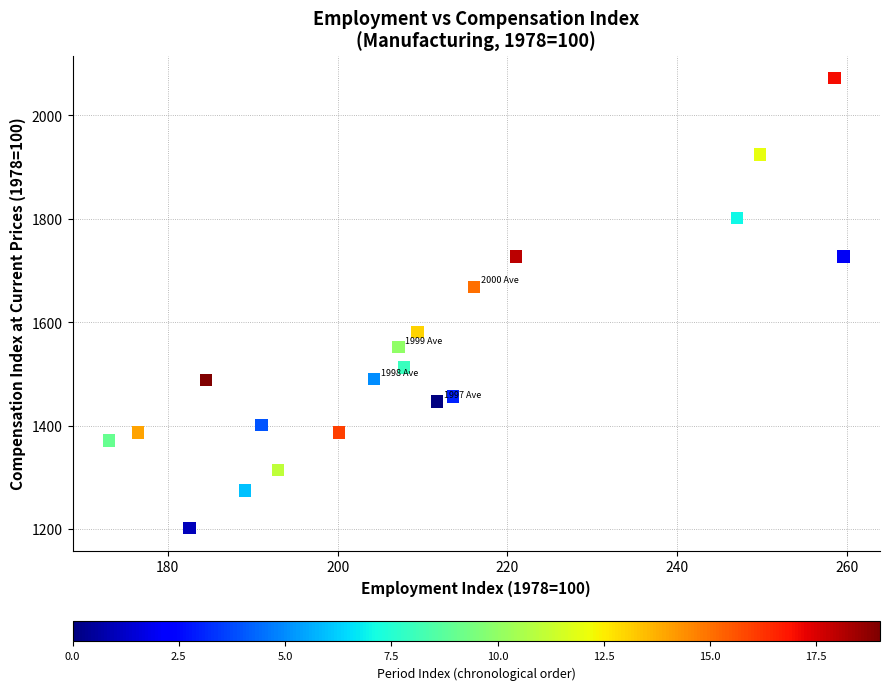

What is the range of Y values (max minus min)?

869.8